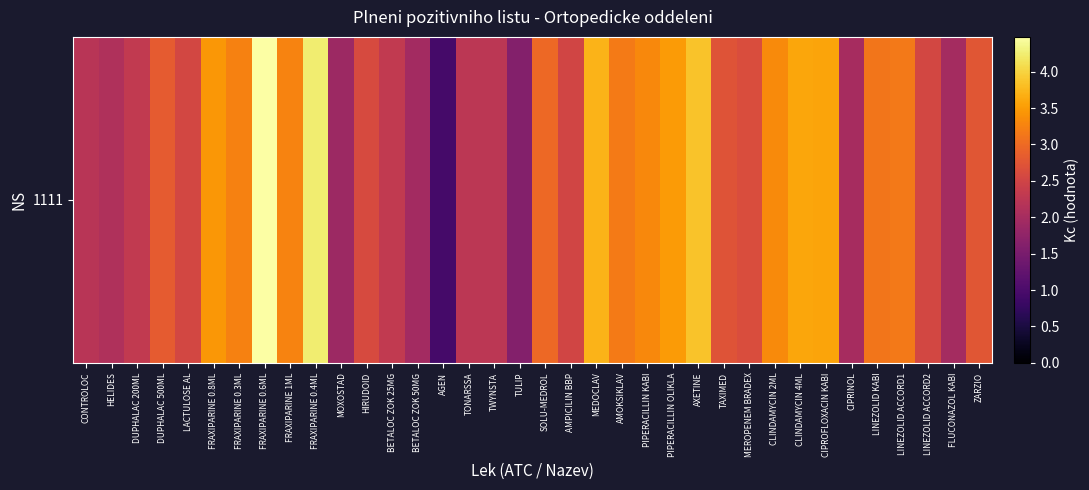

At which category does the chart reach its peak across all series?

FRAXIPARINE 0.6ML